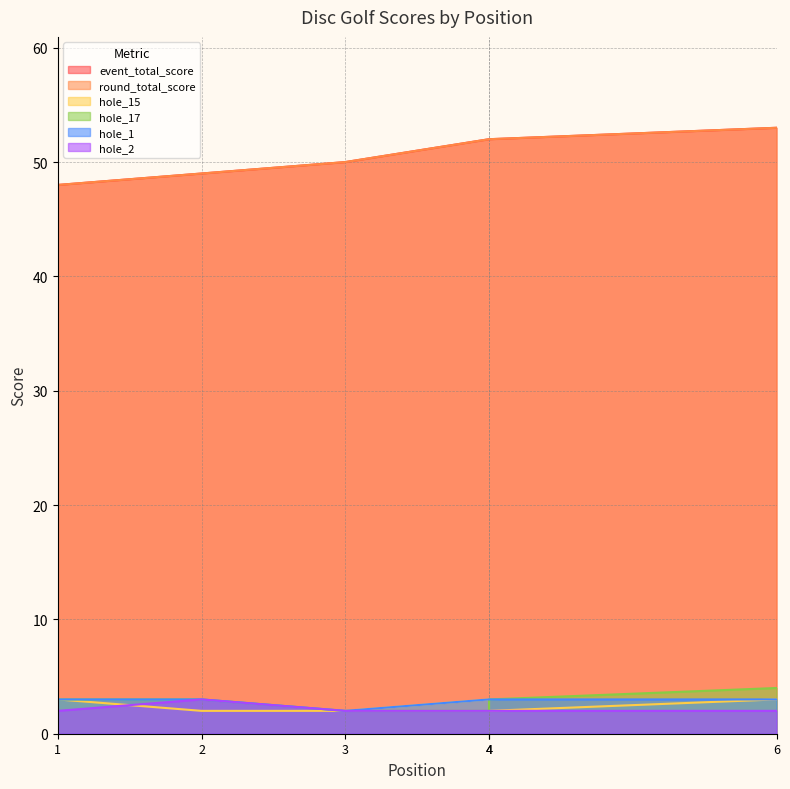

Rank the series at 3 from lowest to highest value.

hole_15, hole_17, hole_1, hole_2, event_total_score, round_total_score